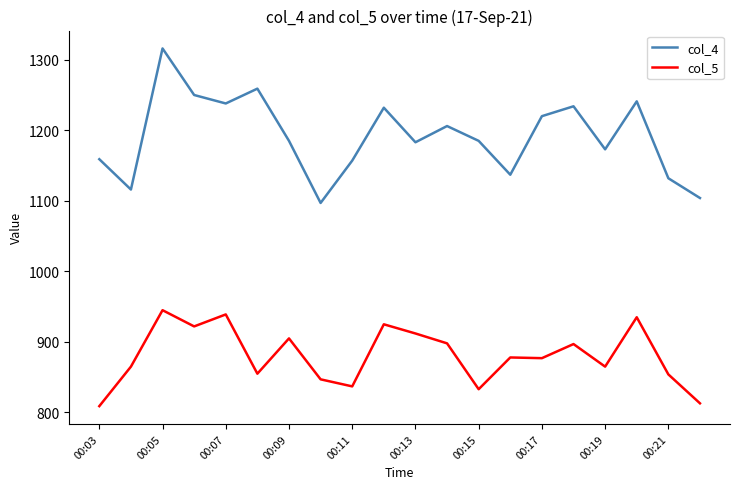

What is the minimum value shown in the chart?

809